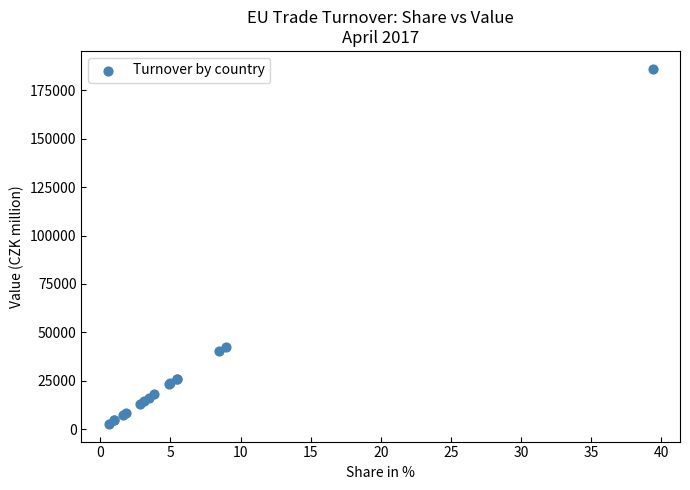

What Y value in the scatter plot is closest to 94479?

42659